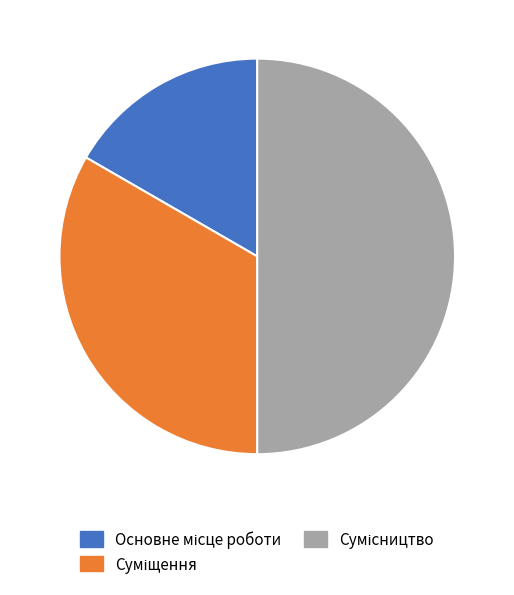

How many slices are in this pie chart?

3